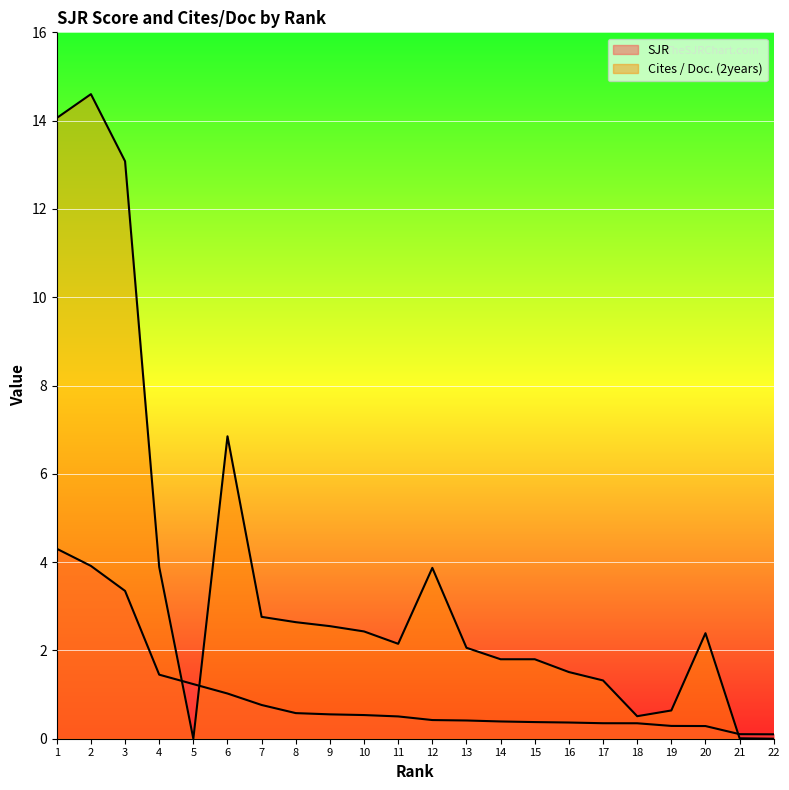

What is the difference between the second highest and minimum values in the SJR series?

3.8